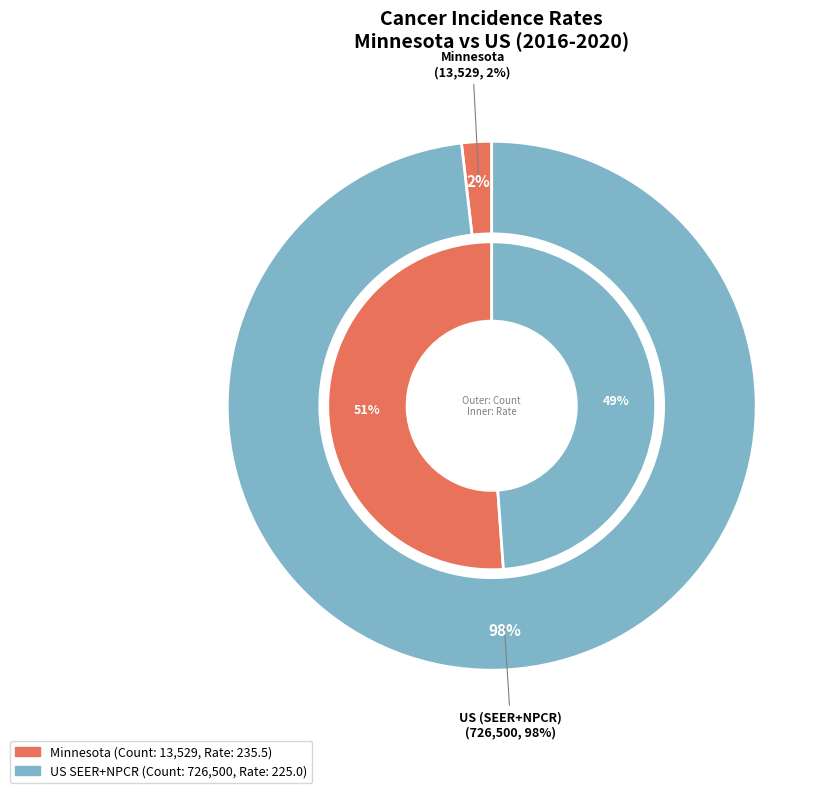

True or false: Minnesota accounts for 2% of the total.

True